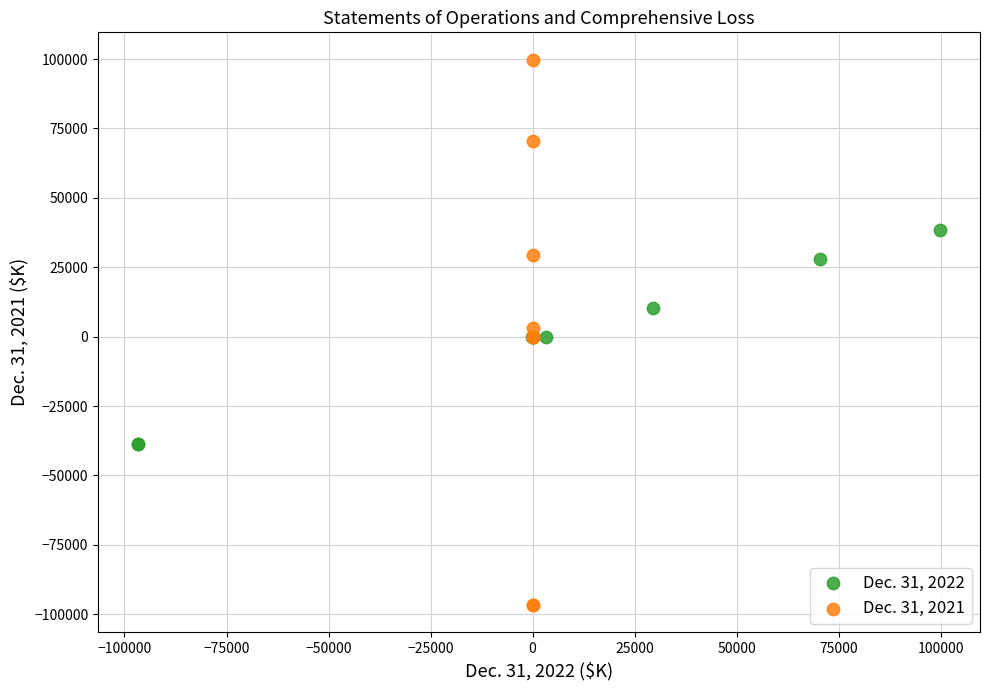

Which series has the widest spread of Y values?

Dec. 31, 2021